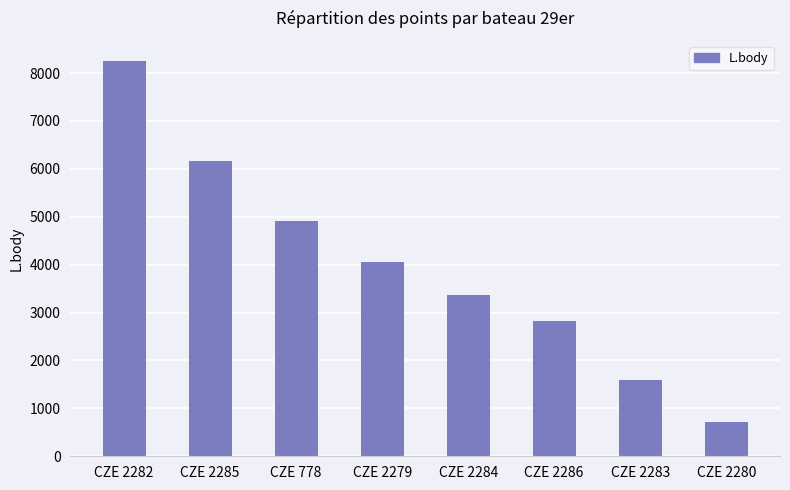

What is the sum of all values?

31854